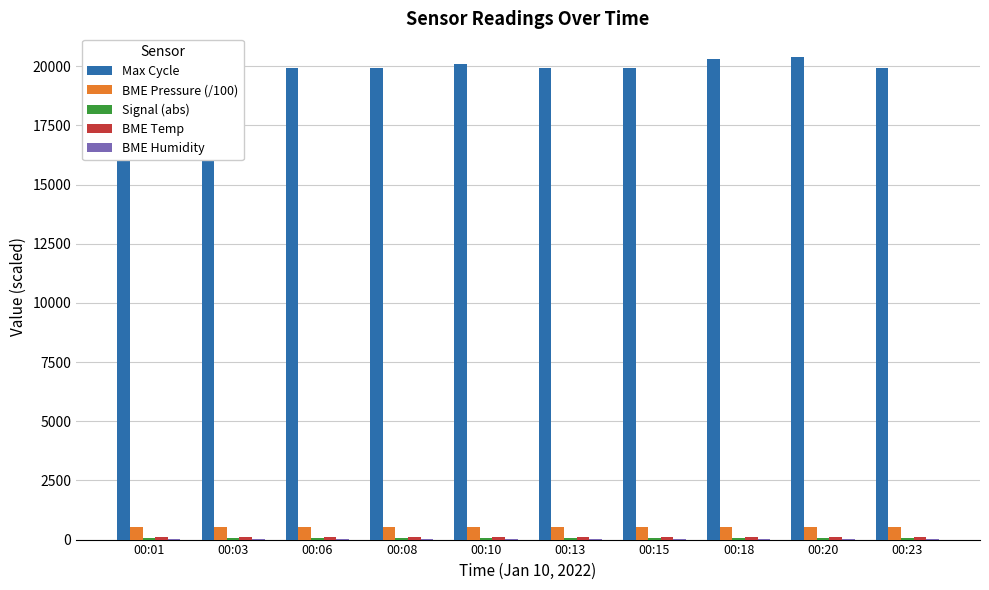

What is the maximum value for Max Cycle?

20372.0